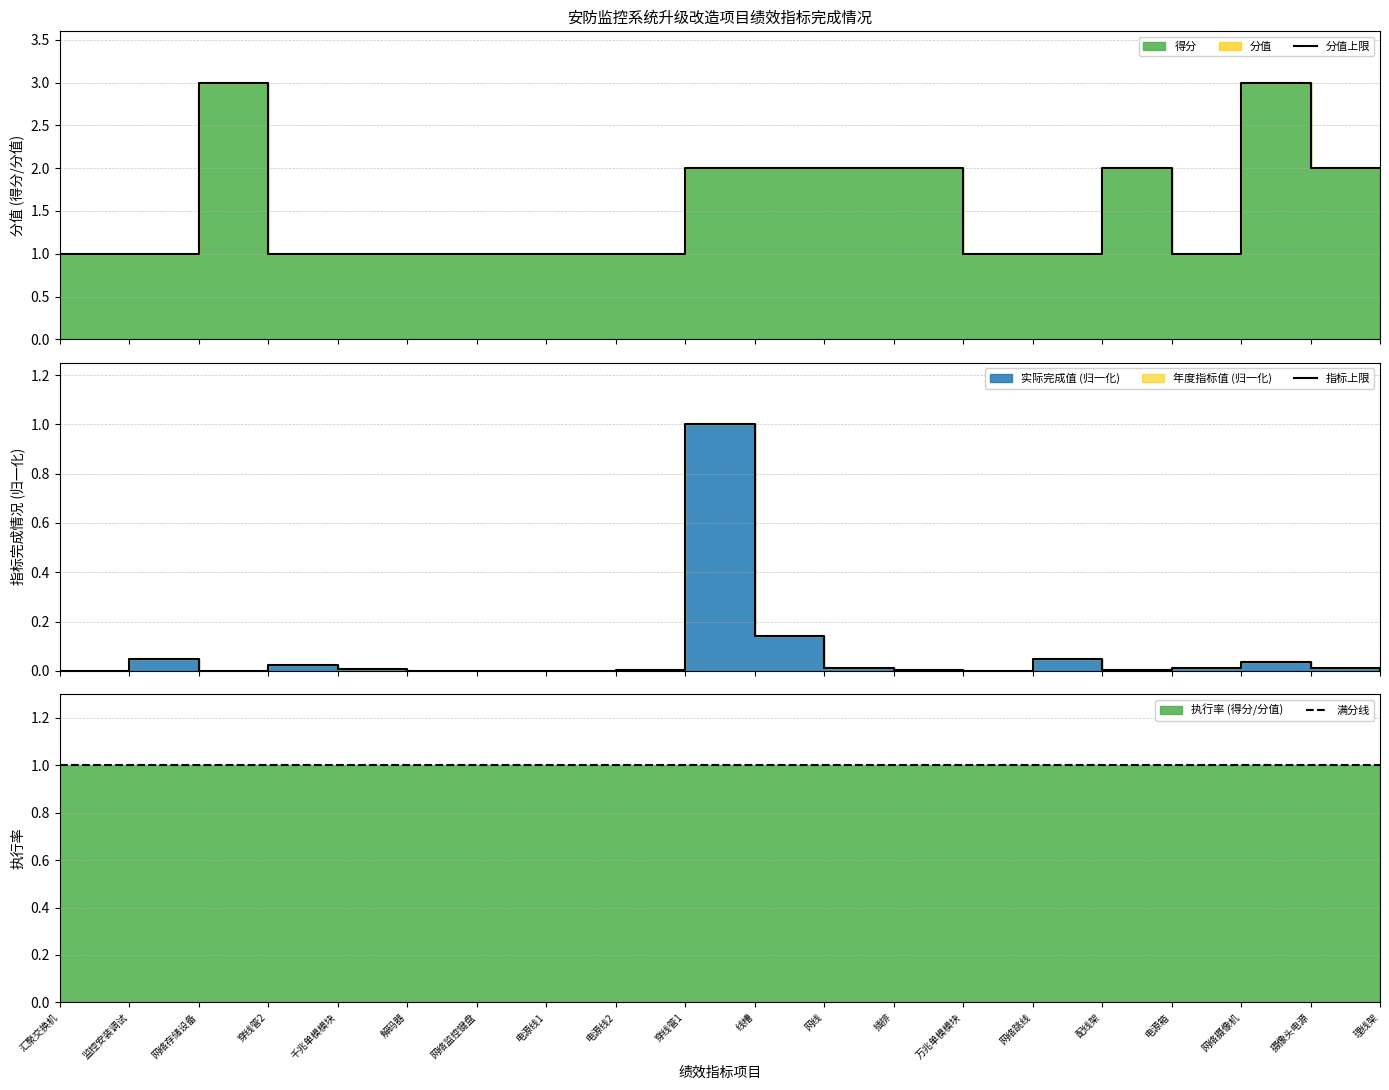

At how many categories does at least one series exceed 2?

2